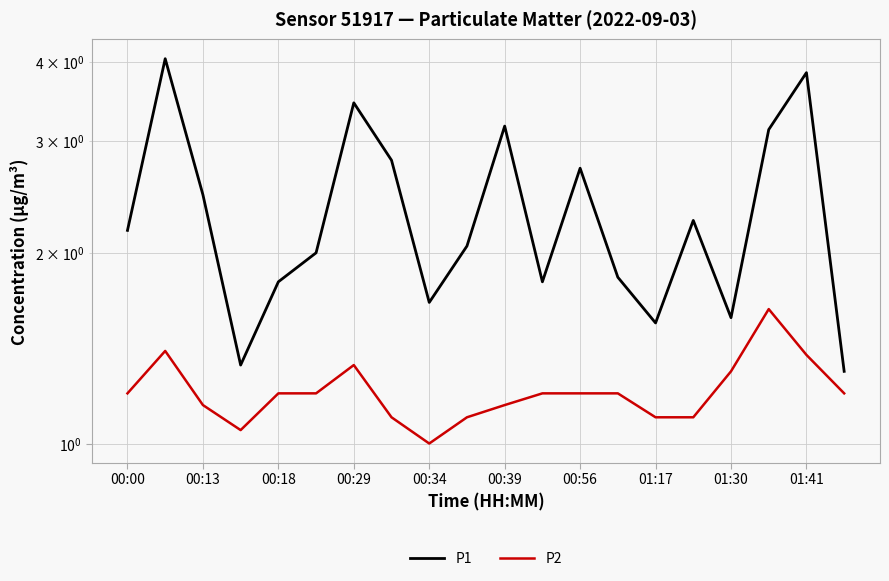

How many lines are shown in the chart?

2